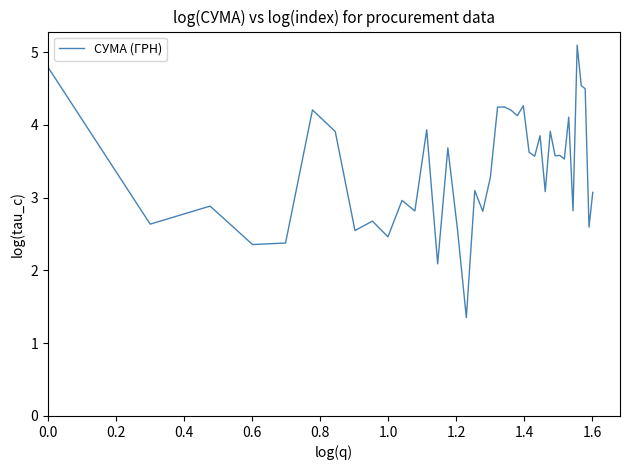

What is the greatest value displayed?

5.1